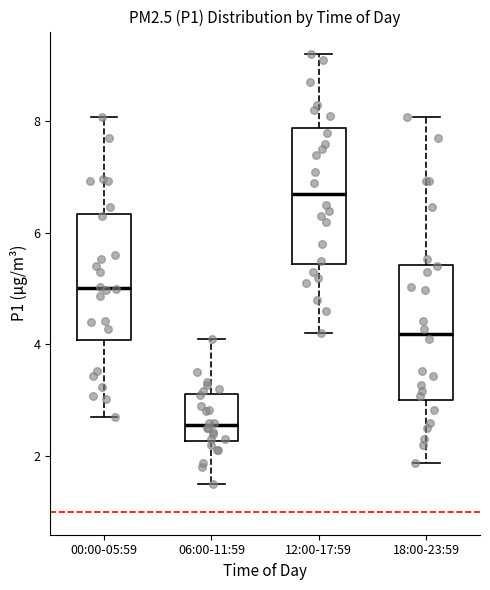

Reading left to right, read every box against the y-axis: the position of its median line, the range the box covers, and the ends of its whiskers. The values are not printed on the chart, so give them approximately, as read against the axis.

00:00-05:59: median 5.0, box 4.0 to 6.4, whiskers 2.8 to 8.0
06:00-11:59: median 2.6, box 2.2 to 3.2, whiskers 1.6 to 4.2
12:00-17:59: median 6.8, box 5.4 to 7.8, whiskers 4.2 to 9.2
18:00-23:59: median 4.2, box 3.0 to 5.4, whiskers 1.8 to 8.0